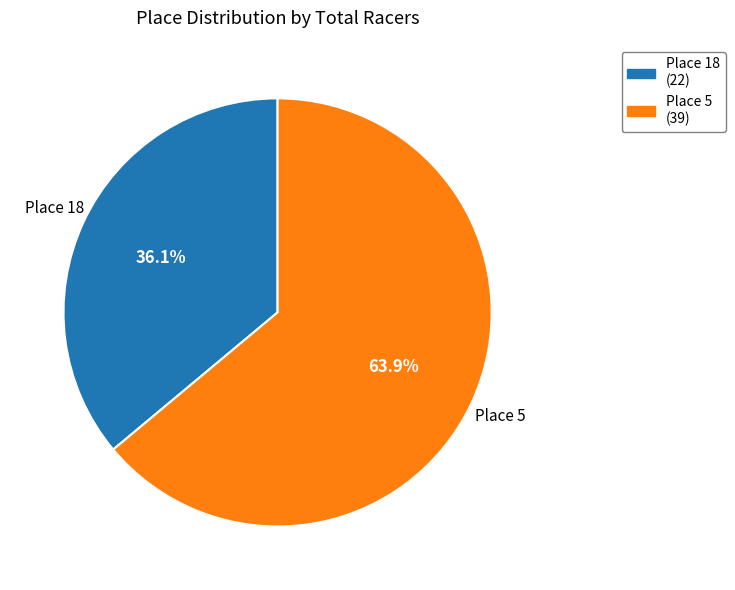

Count the number of slices in the pie.

2